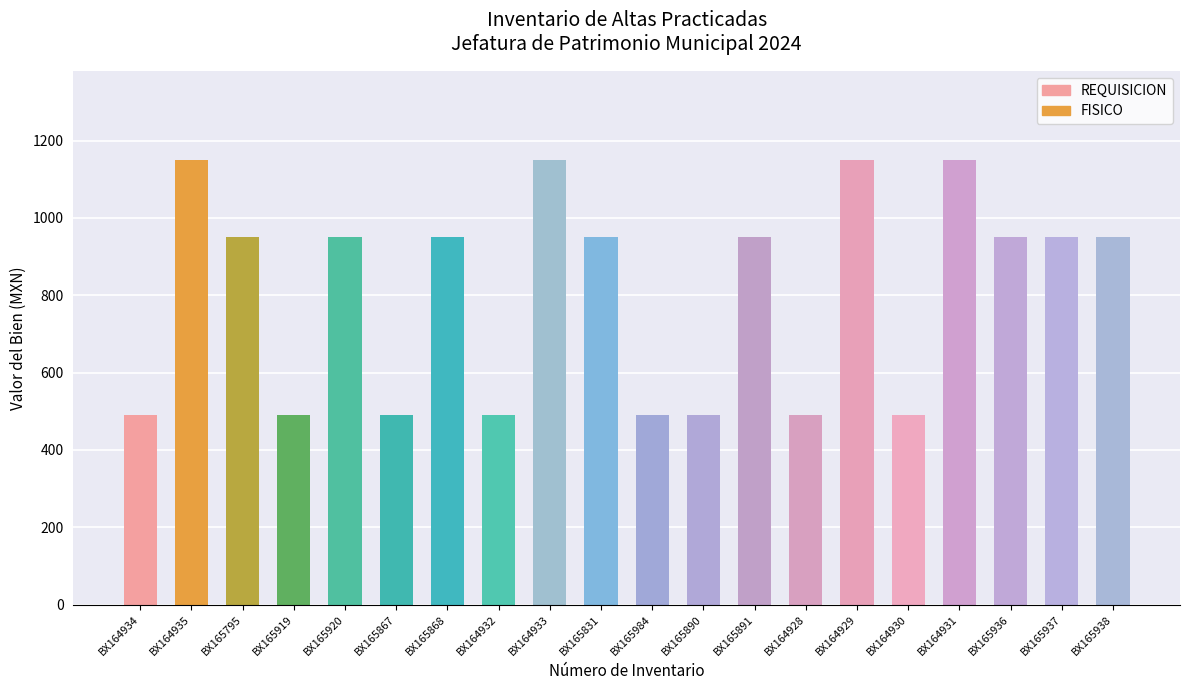

What is the average value?

806